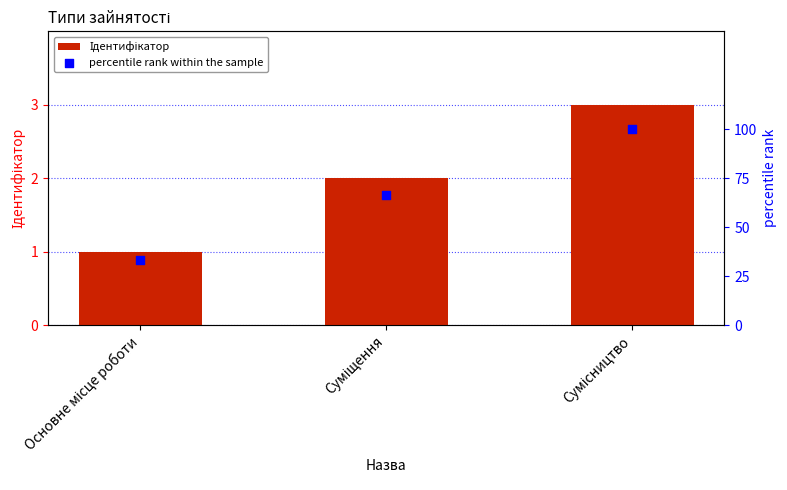

Which series has the largest total across all categories?

percentile rank within the sample